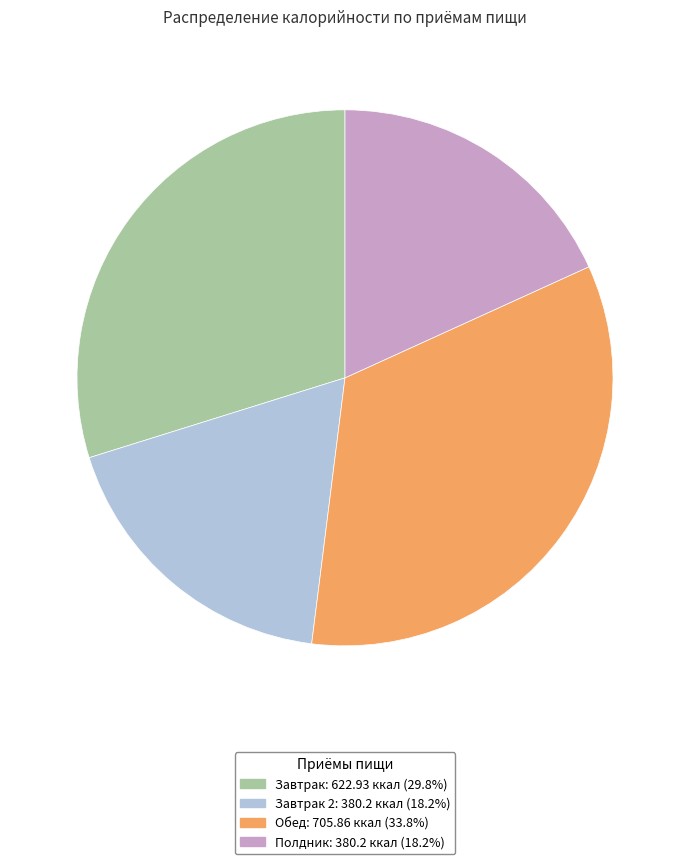

Is there a majority slice in this chart?

No